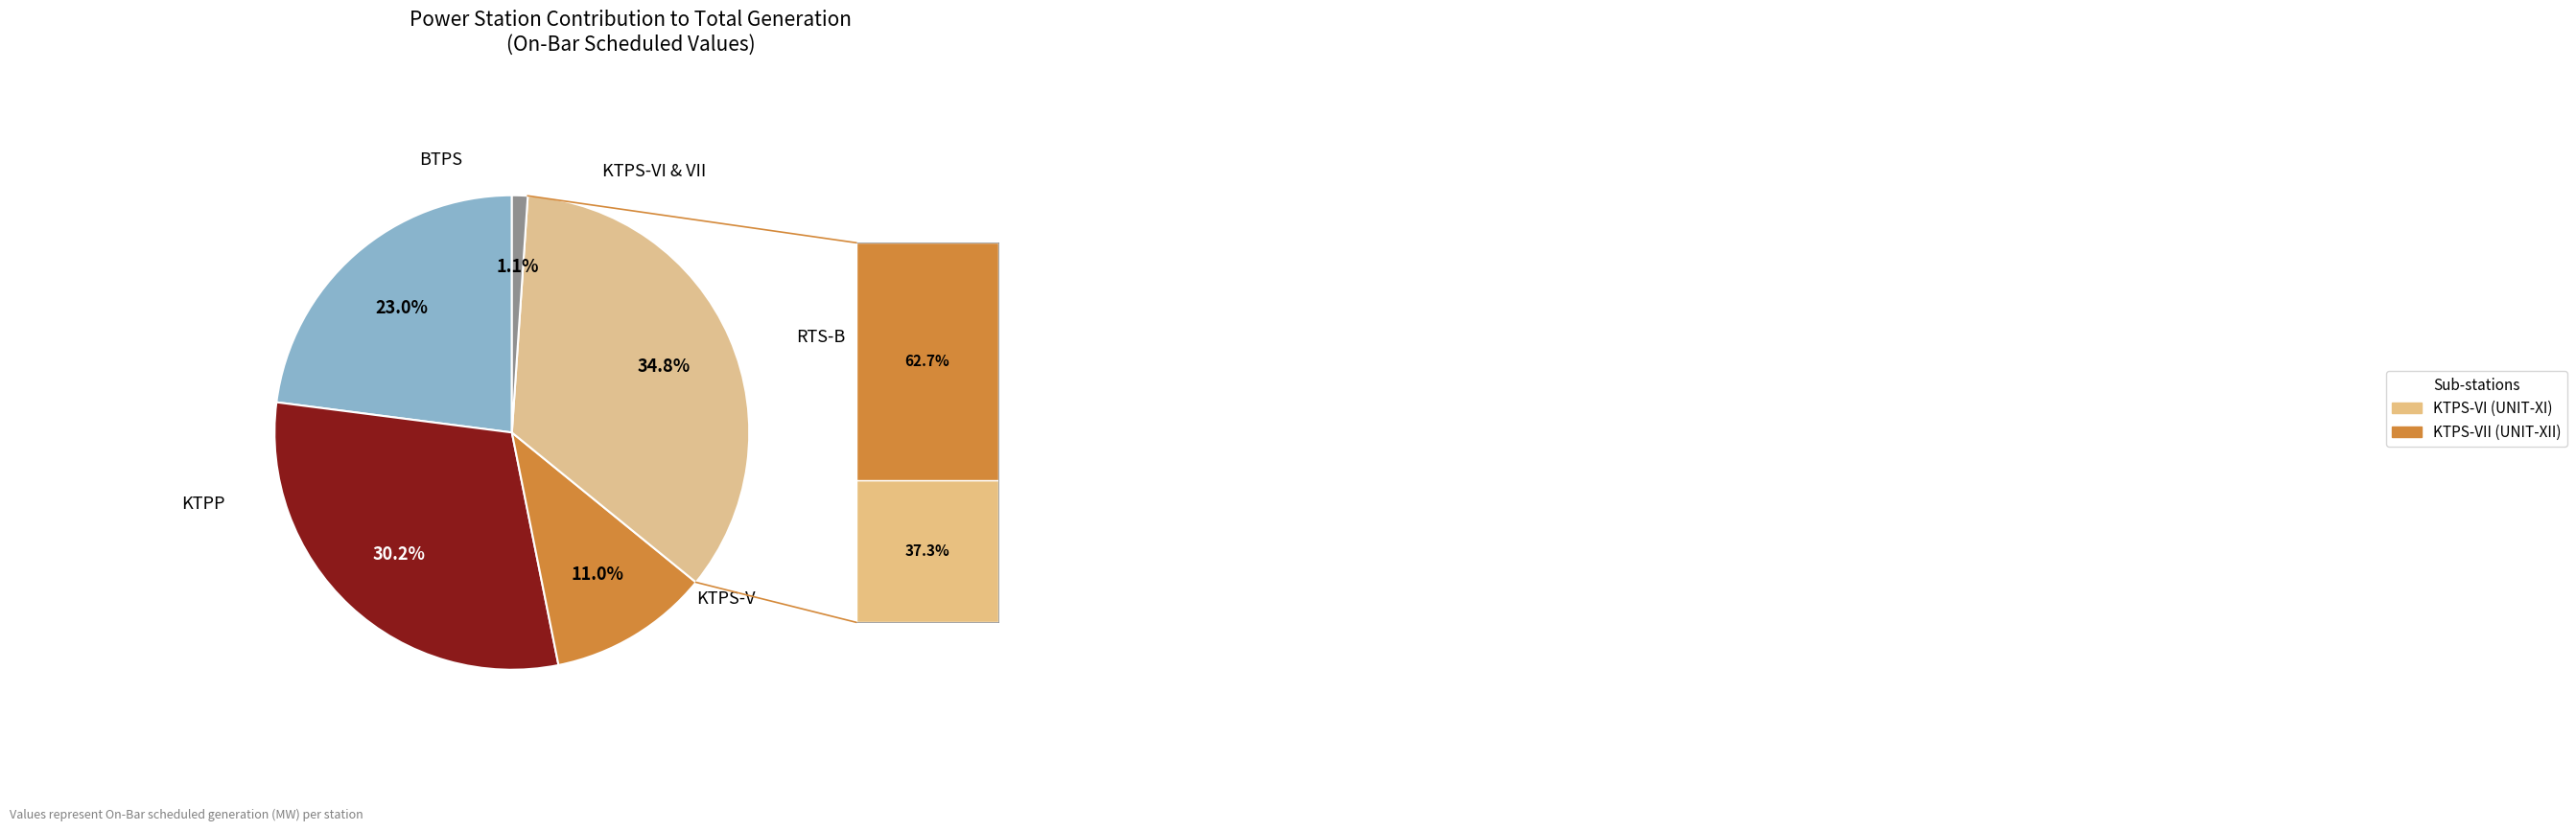

Is there any slice that represents more than half of the pie?

No